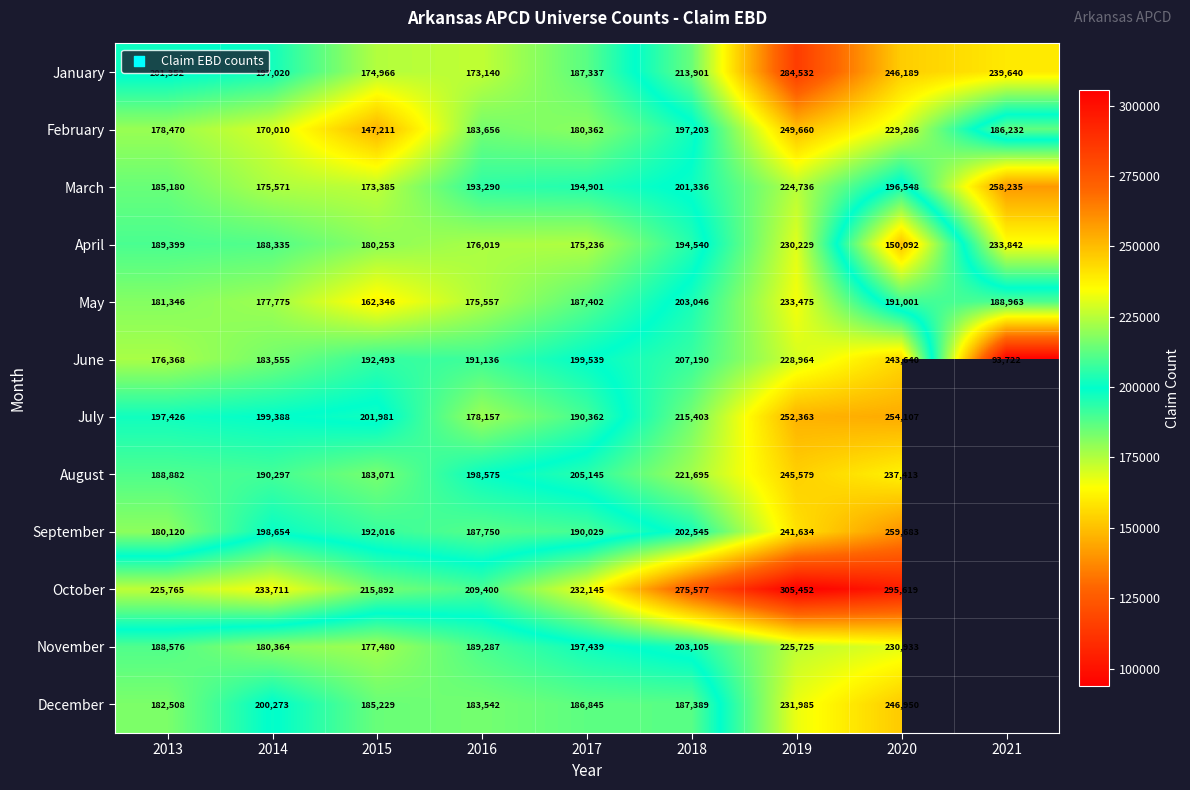

How many distinct data groups are displayed?

12